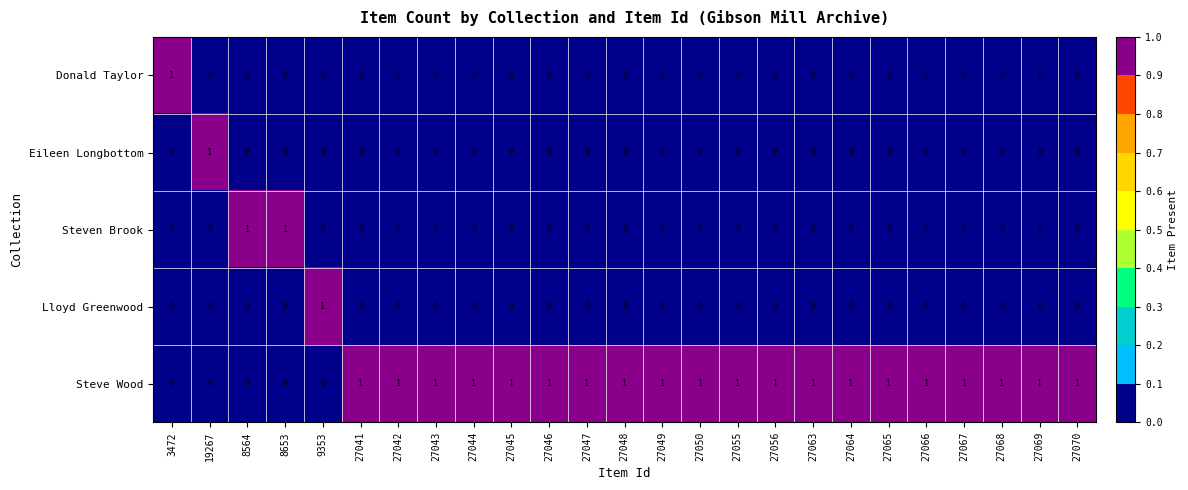

Count the Donald Taylor values in the range 0 to 1.

25